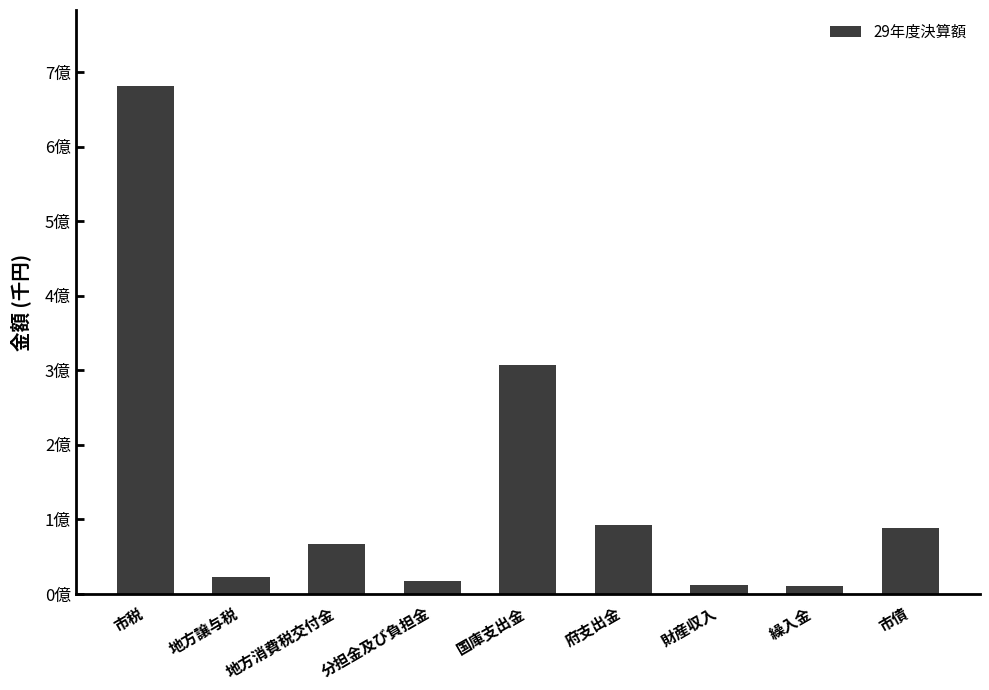

At which label is the value closest to 34632953?

国庫支出金